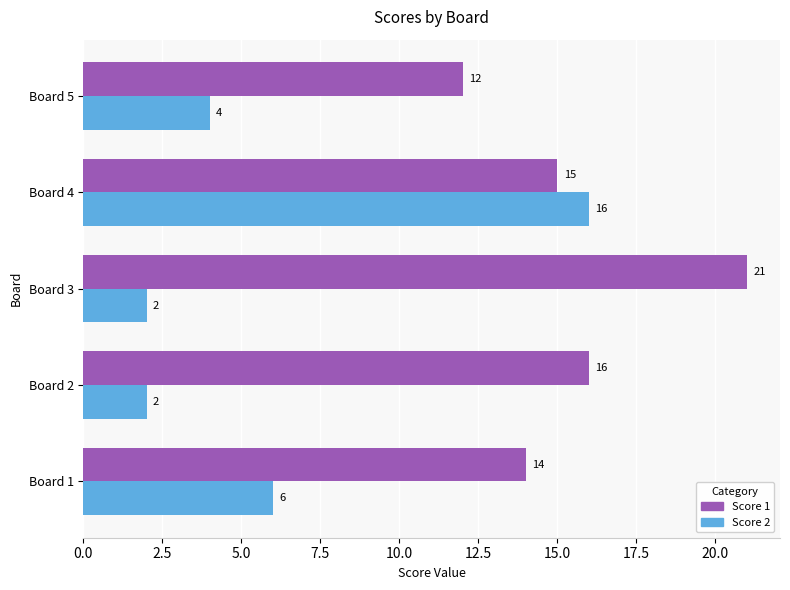

Which series has the widest spread of values?

Score 2